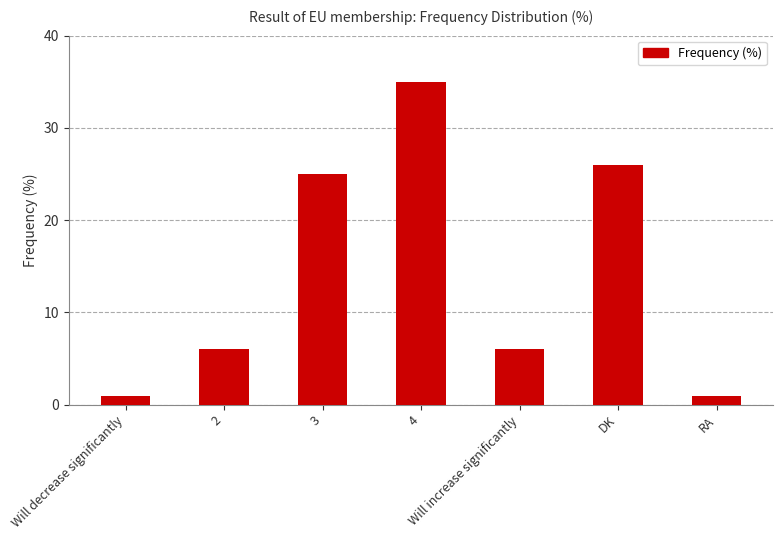

Approximately how many times larger is the value at DK compared to 4?

0.7